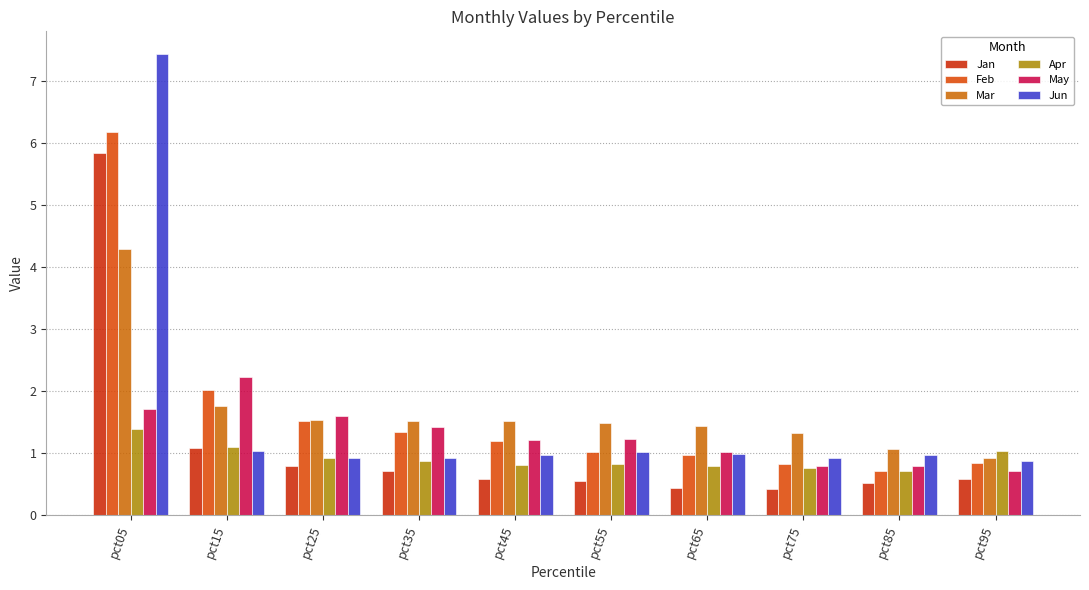

Which series has the largest total across all categories?

Mar